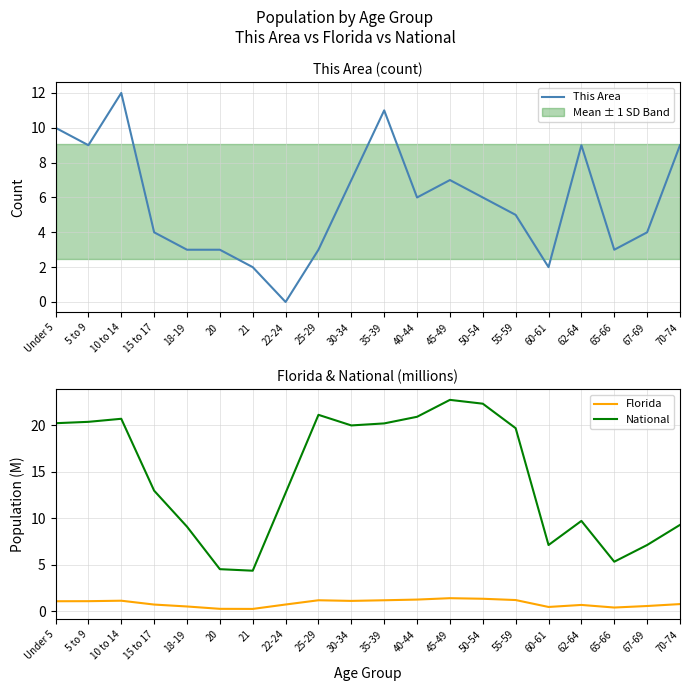

Reading right to left, extract all data points from this chart.

This Area: 70-74=9.0	67-69=4.0	65-66=3.0	62-64=9.0	60-61=2.0	55-59=5.0	50-54=6.0	45-49=7.0	40-44=6.0	35-39=11.0	30-34=7.0	25-29=3.0	22-24=0.0	21=2.0	20=3.0	18-19=3.0	15 to 17=4.0	10 to 14=12.0	5 to 9=9.0	Under 5=10.0
Florida: 70-74=0.8	67-69=0.6	65-66=0.4	62-64=0.7	60-61=0.5	55-59=1.2	50-54=1.3	45-49=1.4	40-44=1.3	35-39=1.2	30-34=1.1	25-29=1.2	22-24=0.7	21=0.2	20=0.3	18-19=0.5	15 to 17=0.7	10 to 14=1.1	5 to 9=1.1	Under 5=1.1
National: 70-74=9.3	67-69=7.1	65-66=5.3	62-64=9.7	60-61=7.1	55-59=19.7	50-54=22.3	45-49=22.7	40-44=20.9	35-39=20.2	30-34=20.0	25-29=21.1	22-24=12.7	21=4.4	20=4.5	18-19=9.1	15 to 17=13.0	10 to 14=20.7	5 to 9=20.3	Under 5=20.2